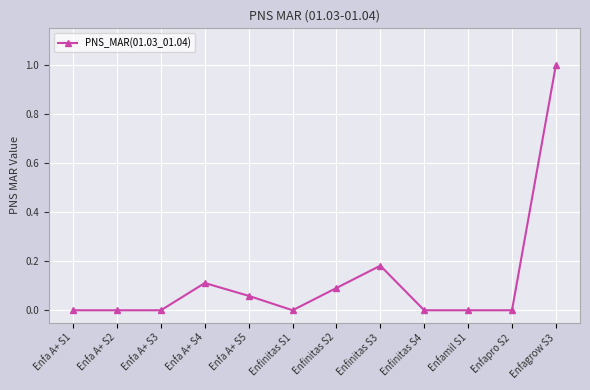

What is the difference between the maximum and minimum values?

1.0